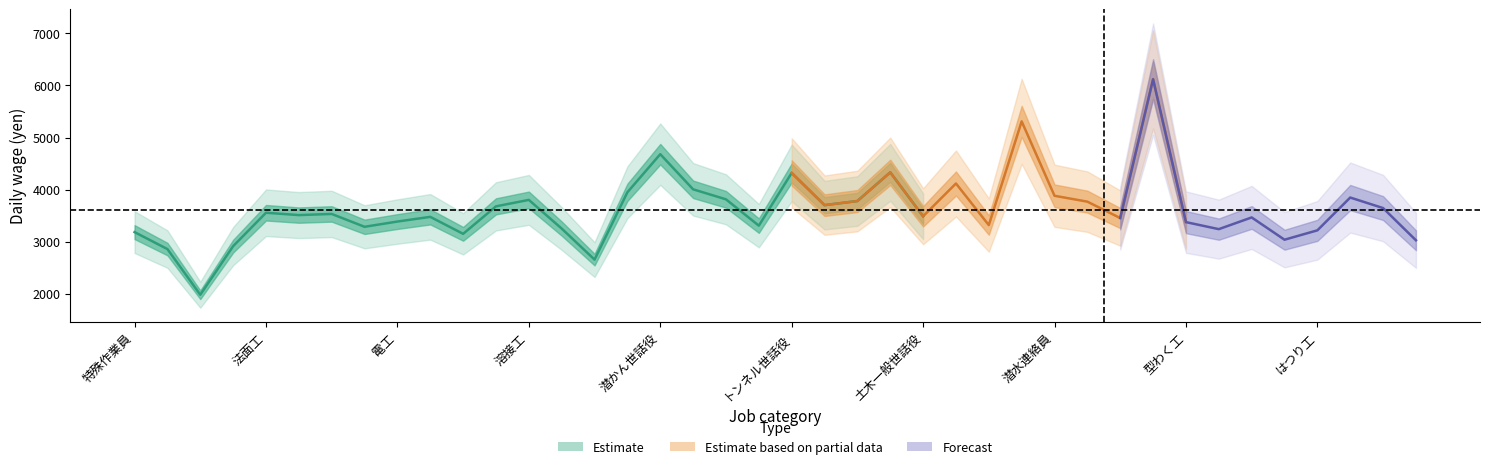

How many lines are shown in the chart?

3